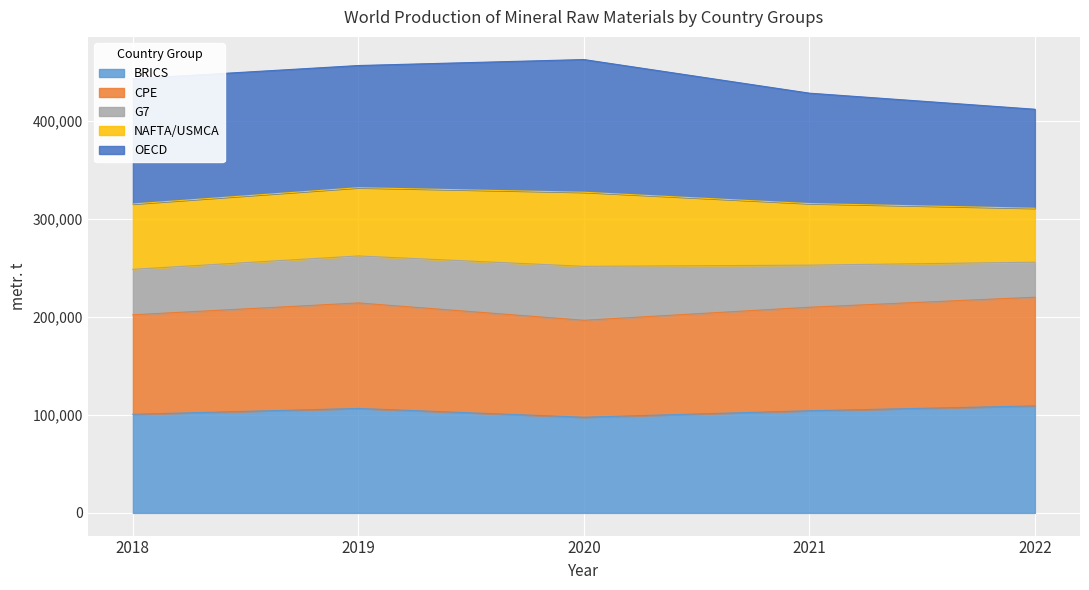

The value of NAFTA/USMCA at 2020 is 247433. True or false?

False